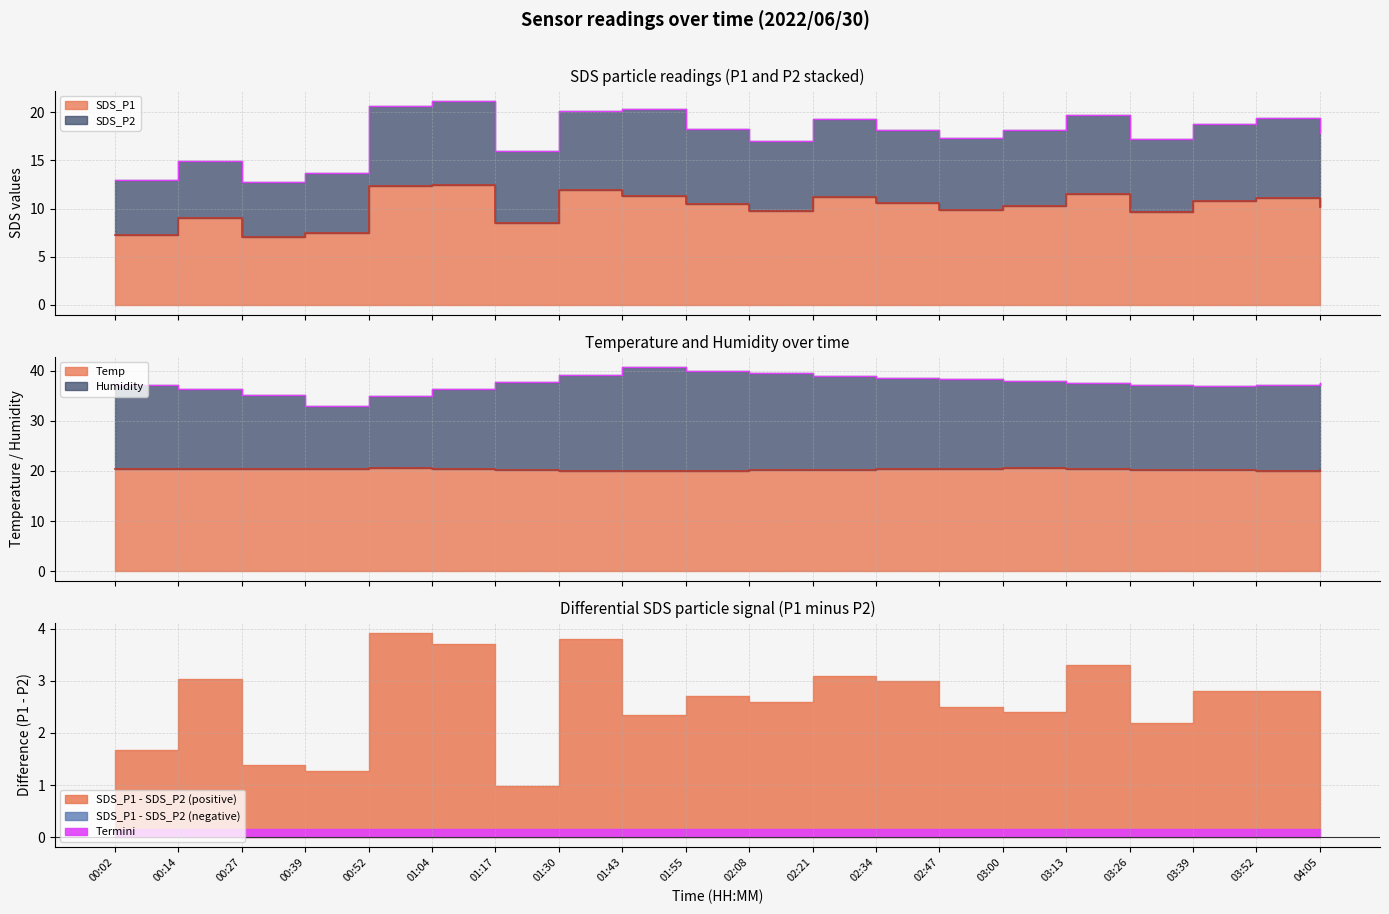

Rank the categories by Temp value from highest to lowest.

00:52, 03:00, 00:14, 00:39, 01:04, 02:47, 00:02, 00:27, 02:34, 03:13, 02:21, 03:26, 01:17, 02:08, 03:39, 04:05, 01:30, 01:55, 03:52, 01:43